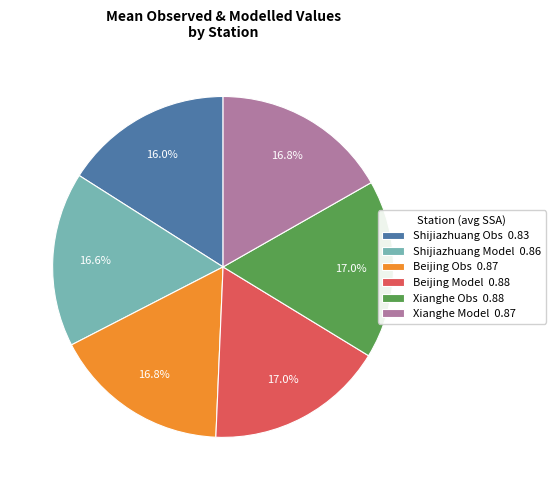

How much of the chart is everything except Beijing Model 0.88?

83.0%